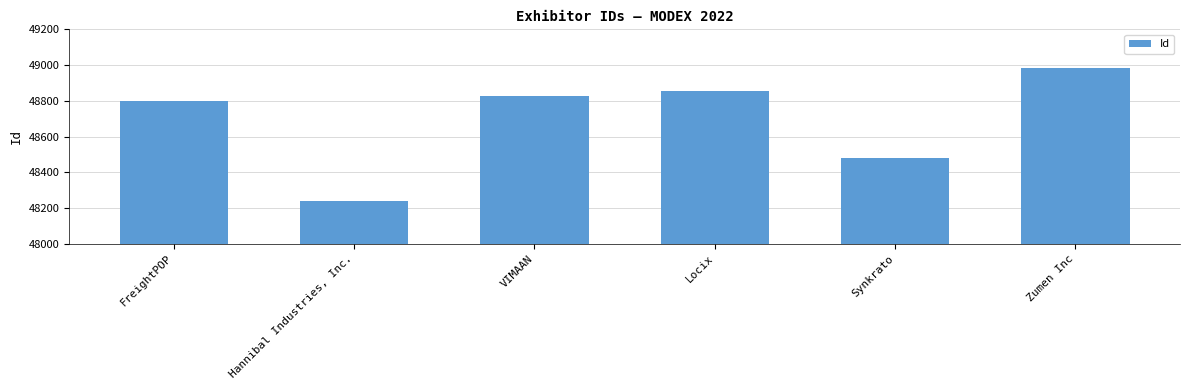

What is the difference between the maximum and minimum values?

743